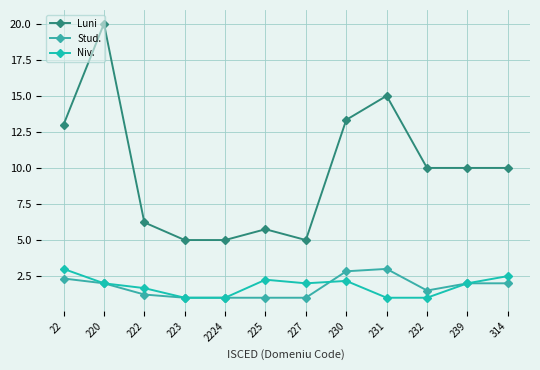

What position from the right is 239?

2